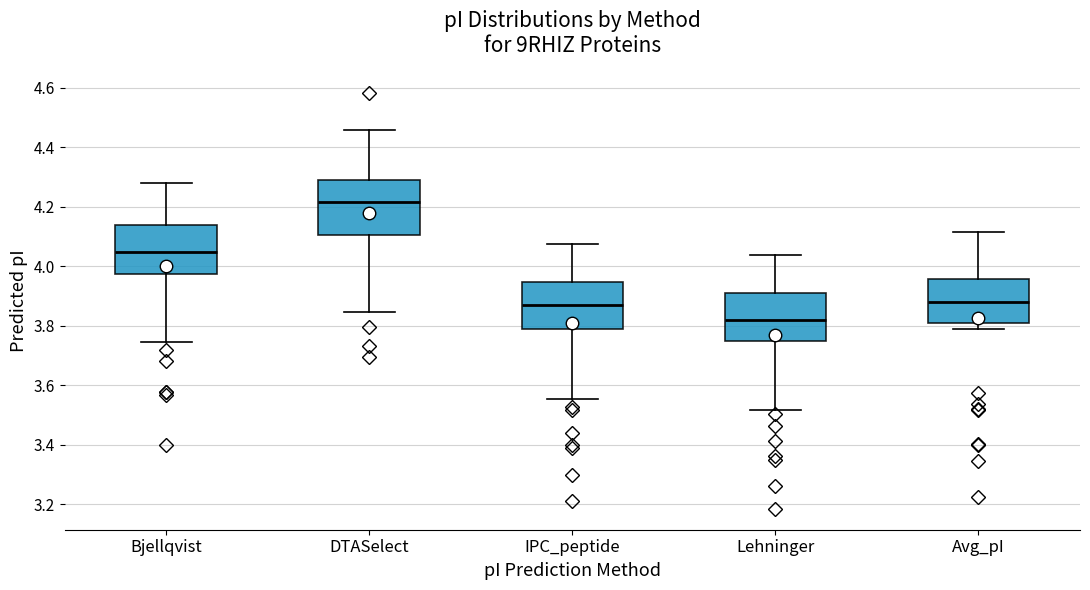

Which box has the highest median line?

DTASelect